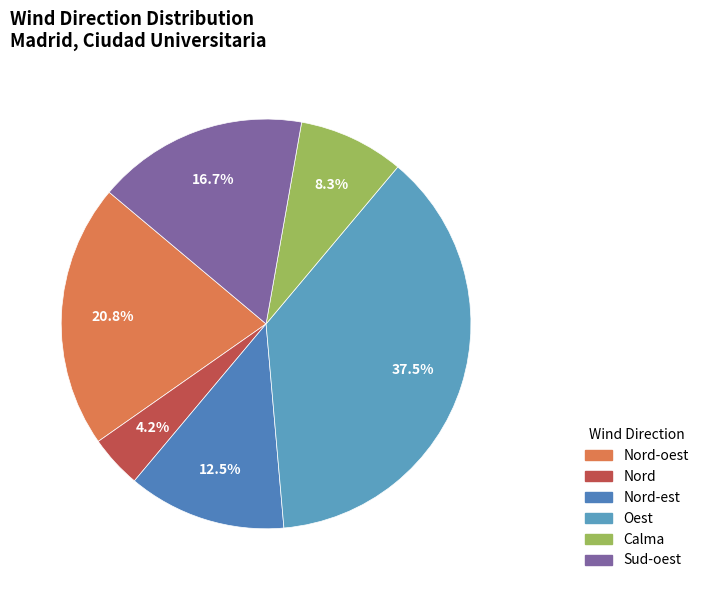

Which category has the smallest portion of the pie?

Nord